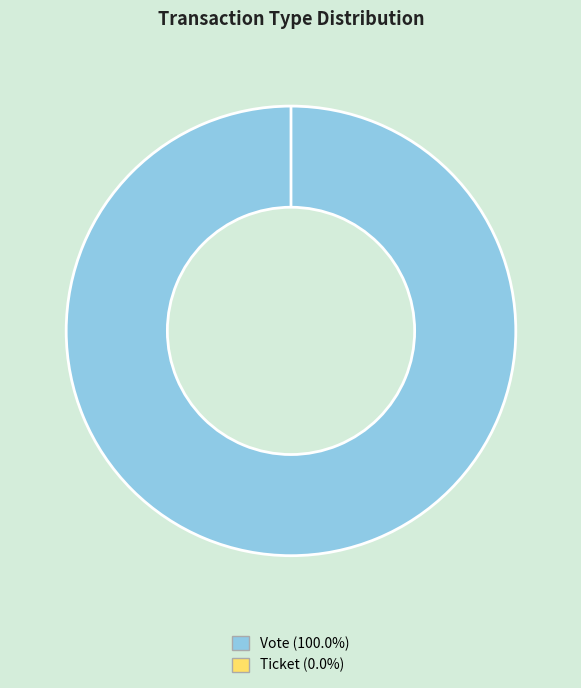

Rank the categories by value from highest to lowest.

Vote, Ticket